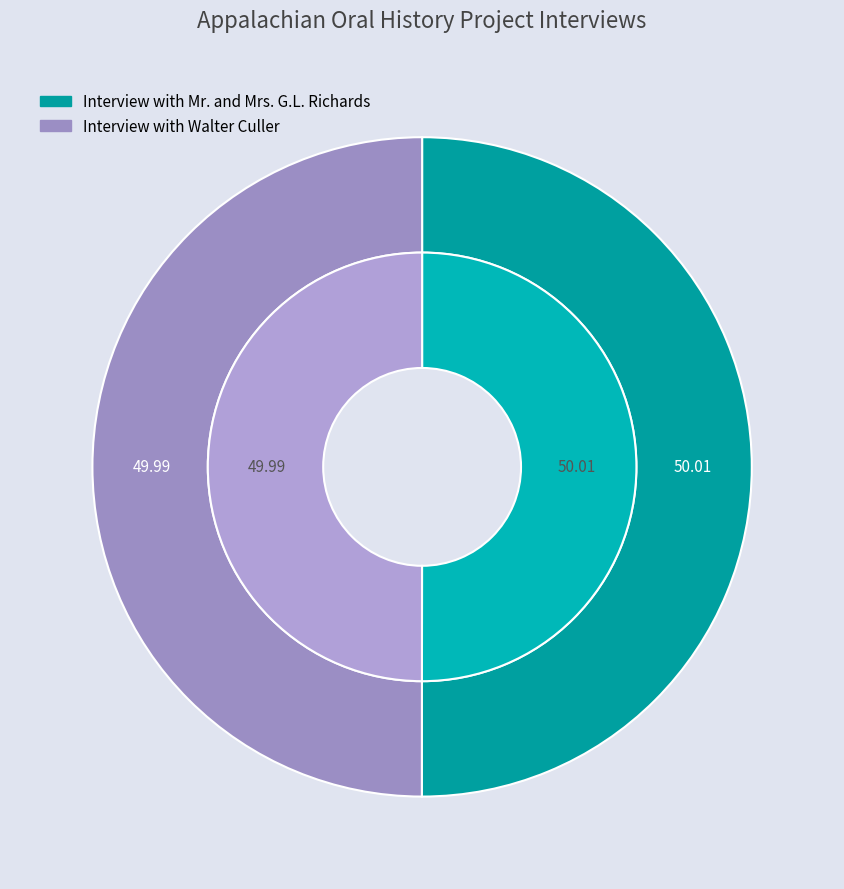

To the nearest percent, what is the average slice percentage?

50%